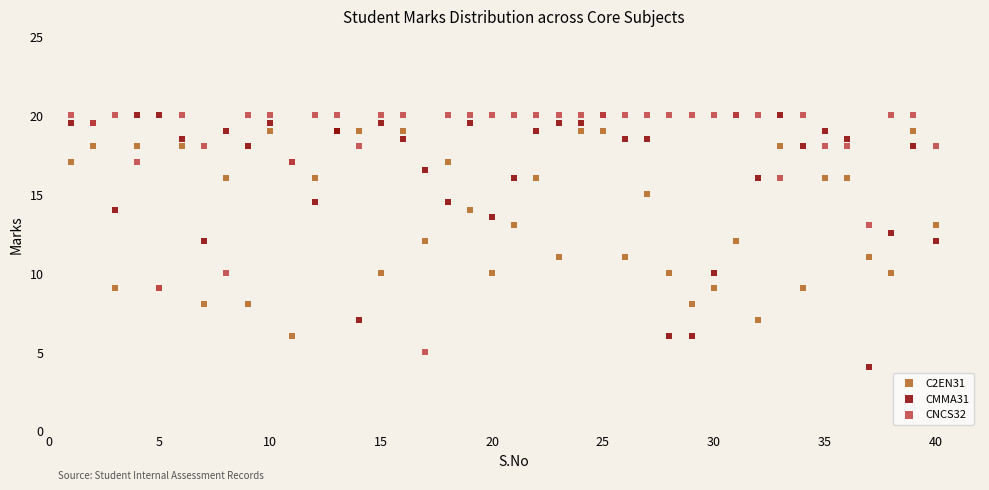

Which series has the largest Y range (max minus min)?

CMMA31